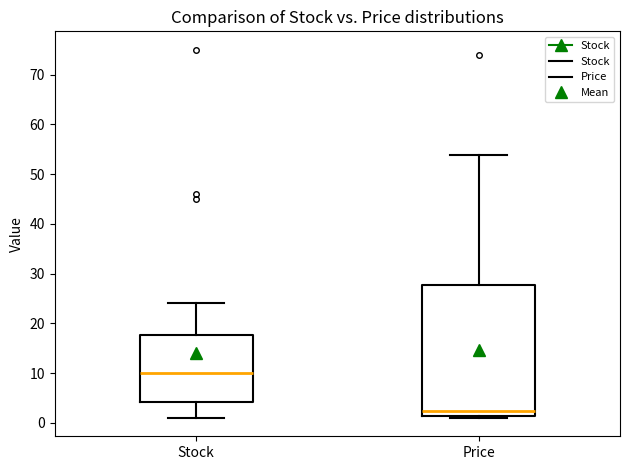

Reading left to right, read every box against the y-axis: the position of its median line, the range the box covers, and the ends of its whiskers. The values are not printed on the chart, so give them approximately, as read against the axis.

Stock: median 10, box 4 to 18, whiskers 1 to 24
Price: median 2, box 1 to 28, whiskers 1 (just below the box's lower edge) to 54